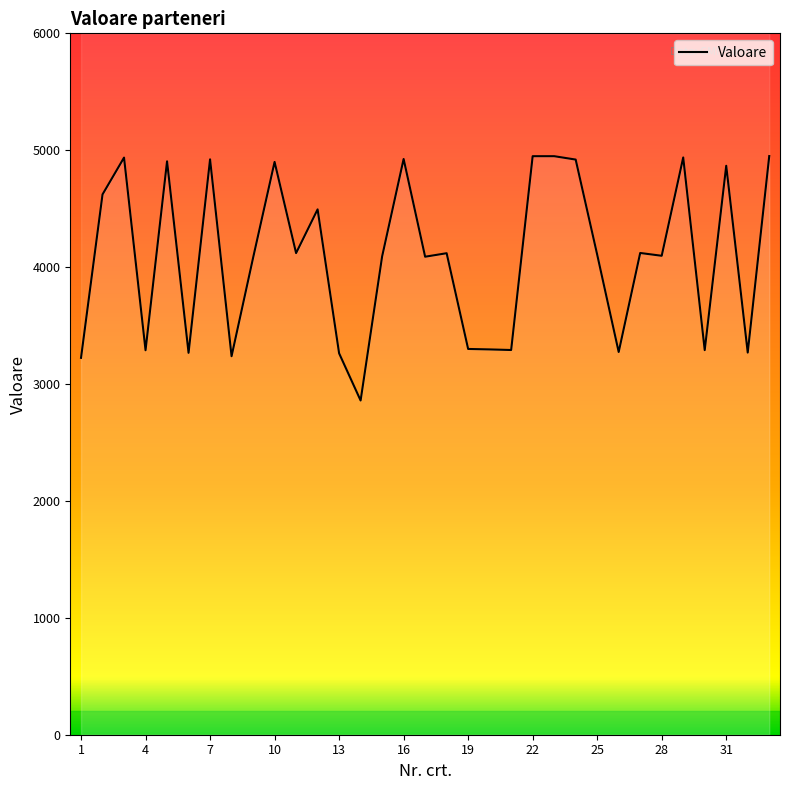

What is the sum of all values?

134960.8